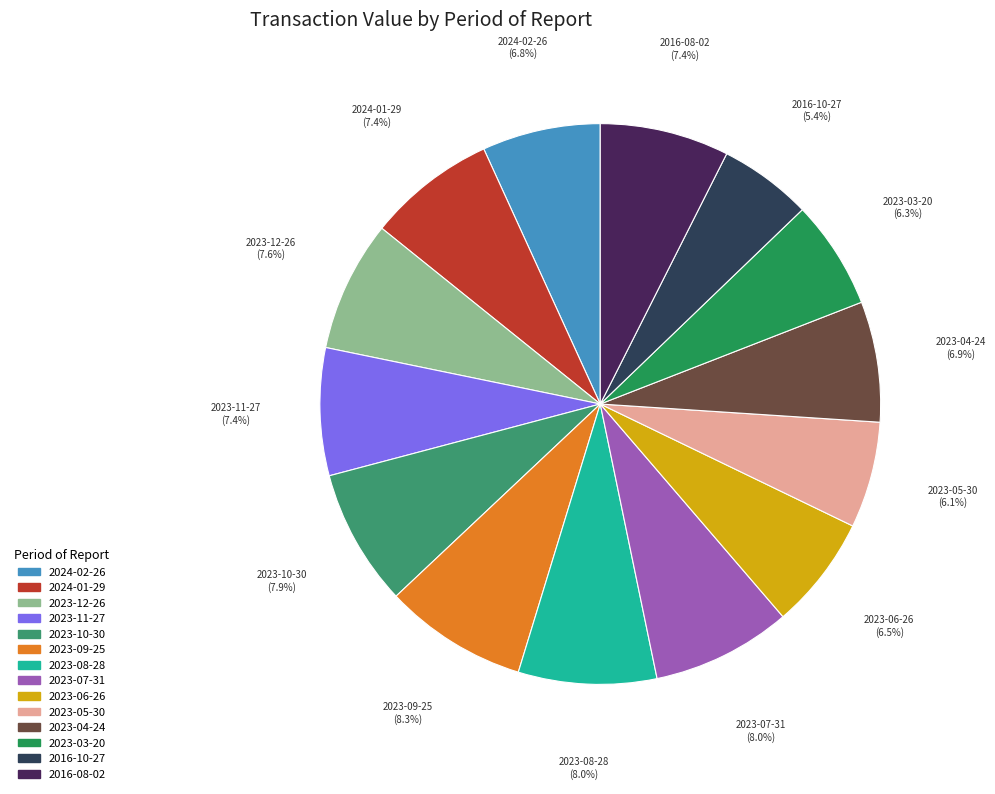

To the nearest percent, what is the difference between the largest and smallest slice percentages?

3%